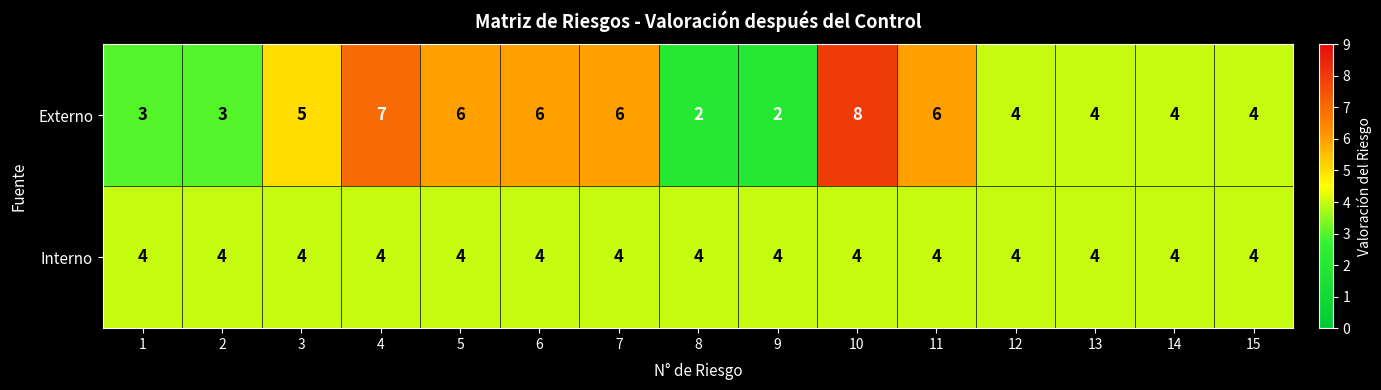

Reading left to right, list all the values displayed in this chart.

Externo: 3	3	5	7	6	6	6	2	2	8	6	4	4	4	4
Interno: 4	4	4	4	4	4	4	4	4	4	4	4	4	4	4